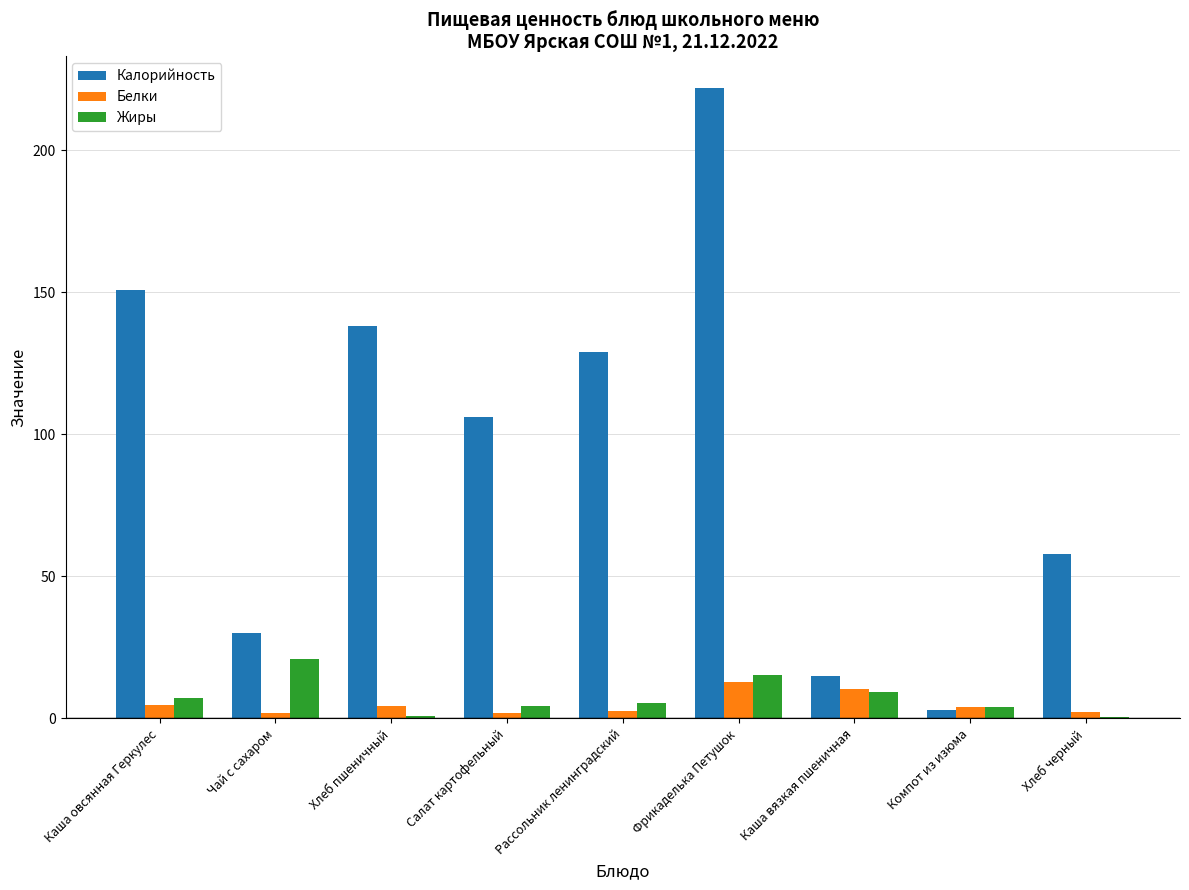

Is it true that Калорийность equals 30.0 at Чай с сахаром?

True